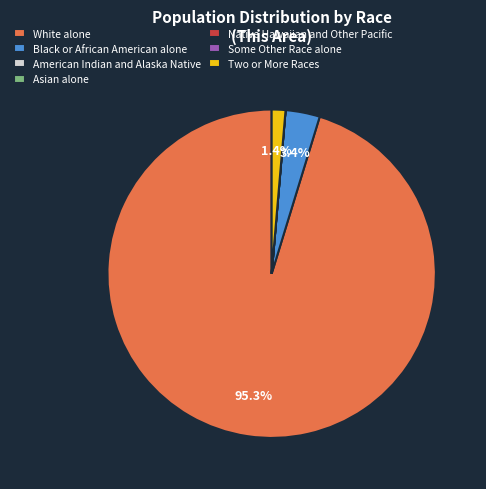

Does White alone account for over 50% of the chart?

Yes